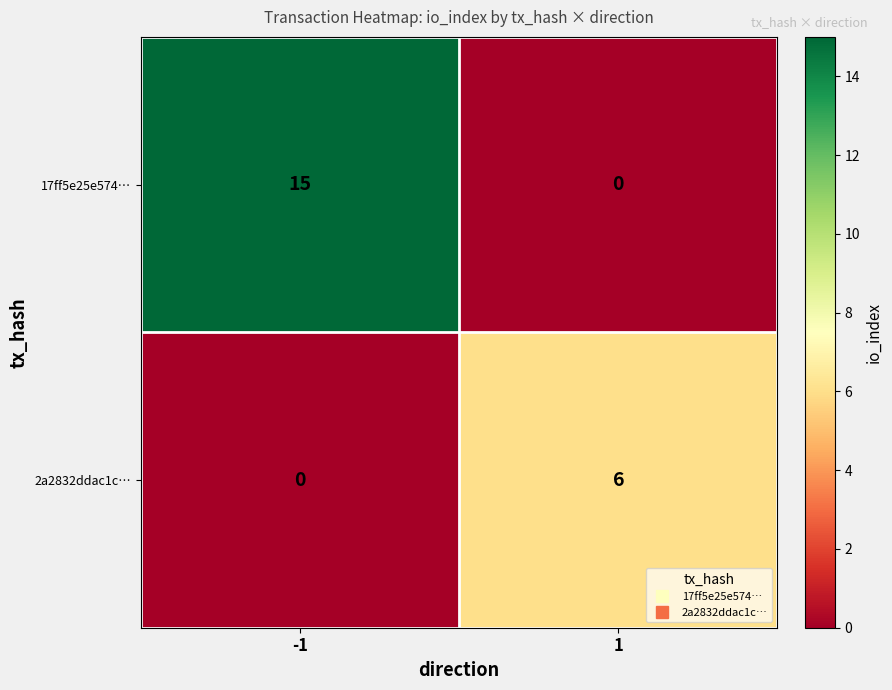

What is the difference between the maximum and minimum values in the 2a2832ddac1c… series?

6